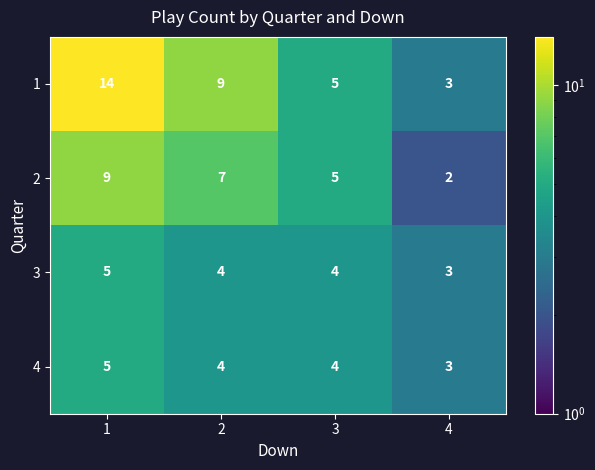

What is the spread (max minus min) of values at 4?

1